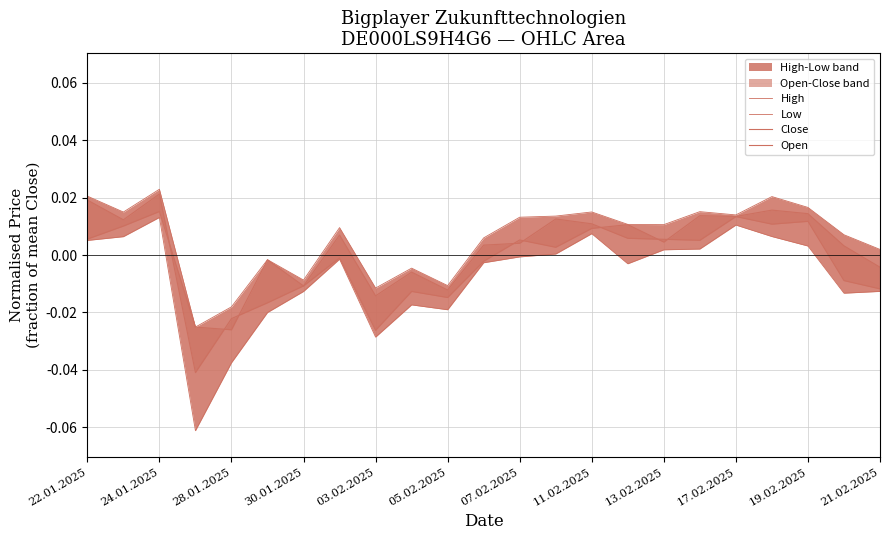

Which series has the largest total across all categories?

High